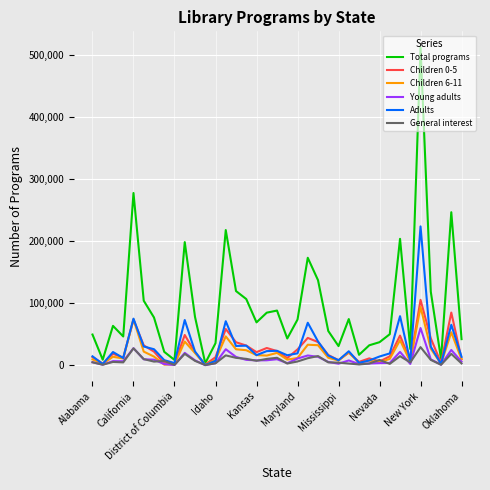

Which series has the largest range (max minus min)?

Total programs